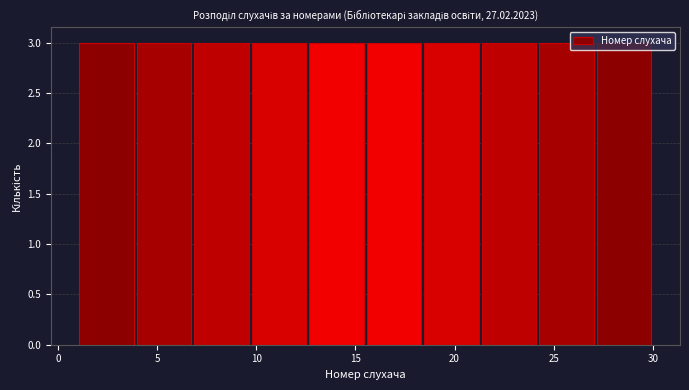

Reading left to right, transcribe this chart: for each bar, give the range it covers on the x-axis and its height. Neither the bar edges nor the heights are printed on the chart, so give them approximately, as read against the axes.

1.0 to 3.9: 3
3.9 to 6.8: 3
6.8 to 9.7: 3
9.7 to 12.6: 3
12.6 to 15.5: 3
15.5 to 18.4: 3
18.4 to 21.3: 3
21.3 to 24.2: 3
24.2 to 27.1: 3
27.1 to 30.0: 3